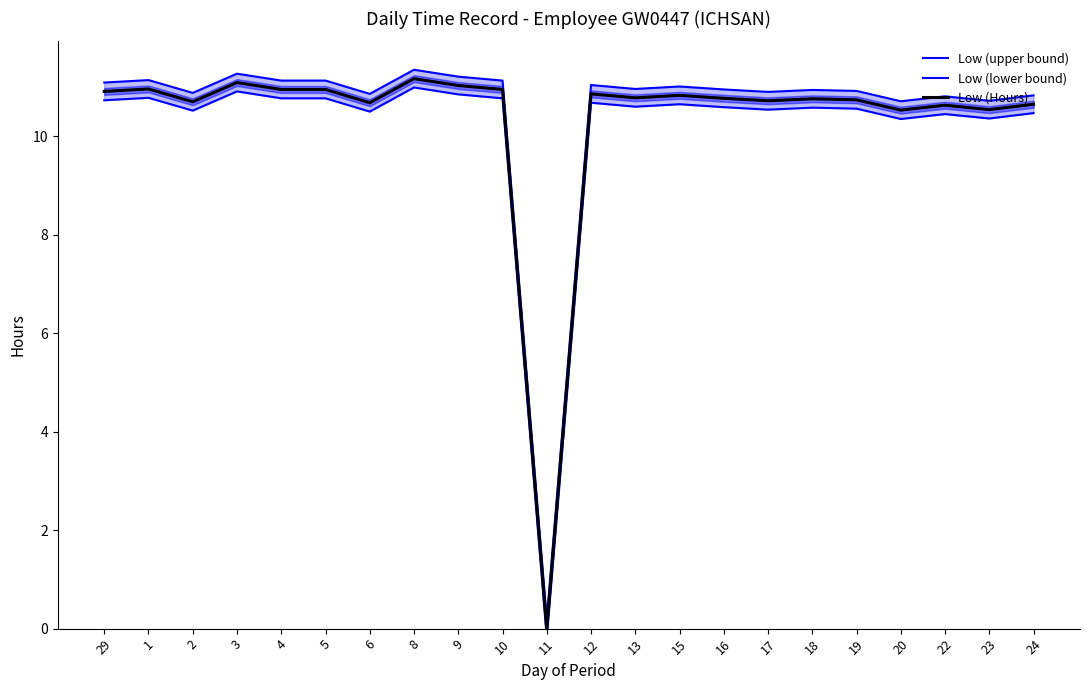

Which category has the lowest value in the Low (lower bound) series?

11